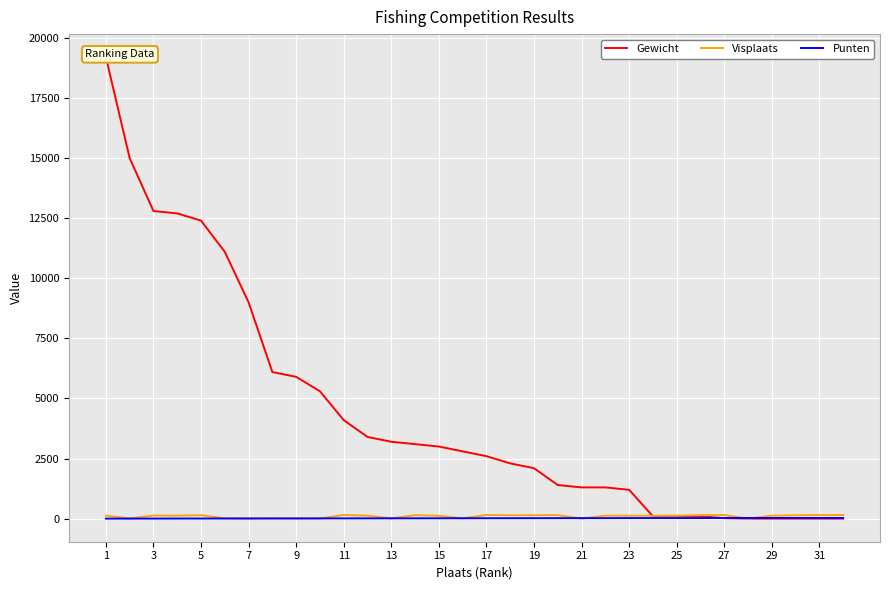

How many intersections are there between Punten and Gewicht?

1